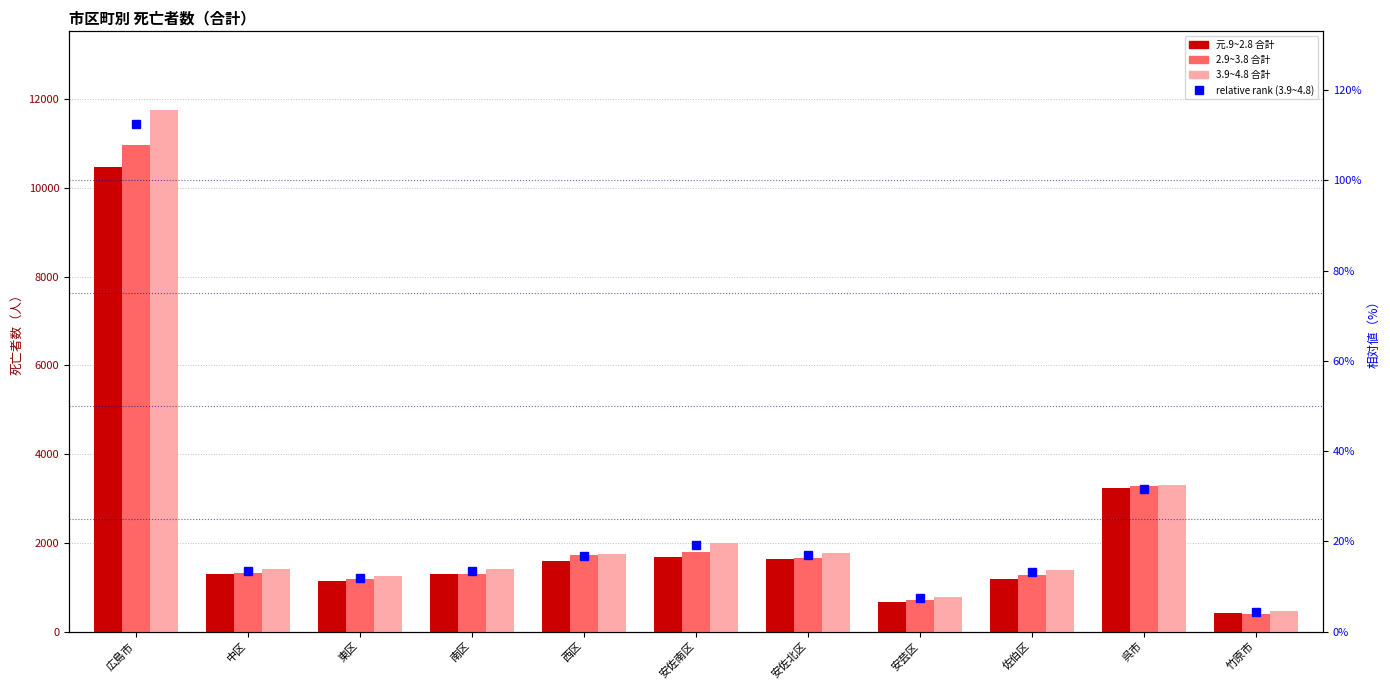

Is the value of 元.9~2.8 合計 at 安芸区 greater than the value of 3.9~4.8 合計 at 安佐北区?

No